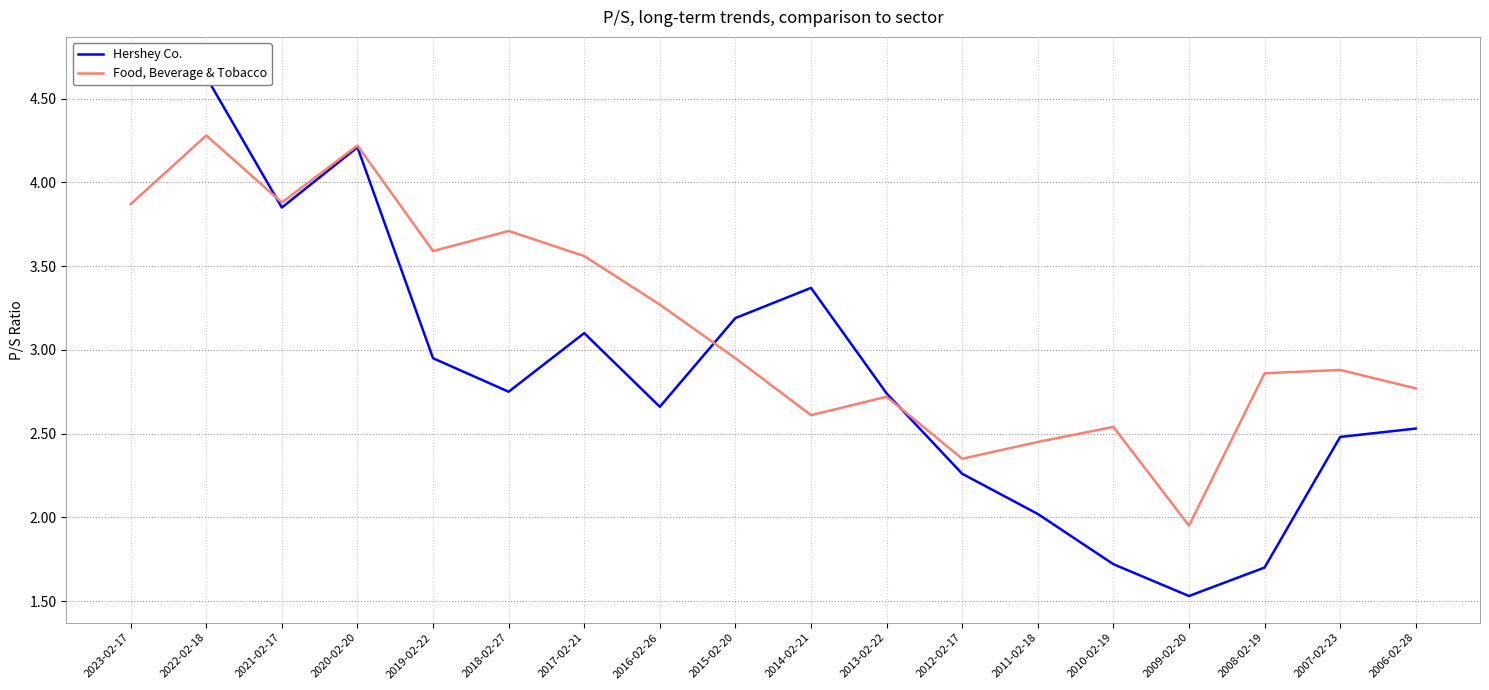

Does the chart display data point markers on the line(s)?

No